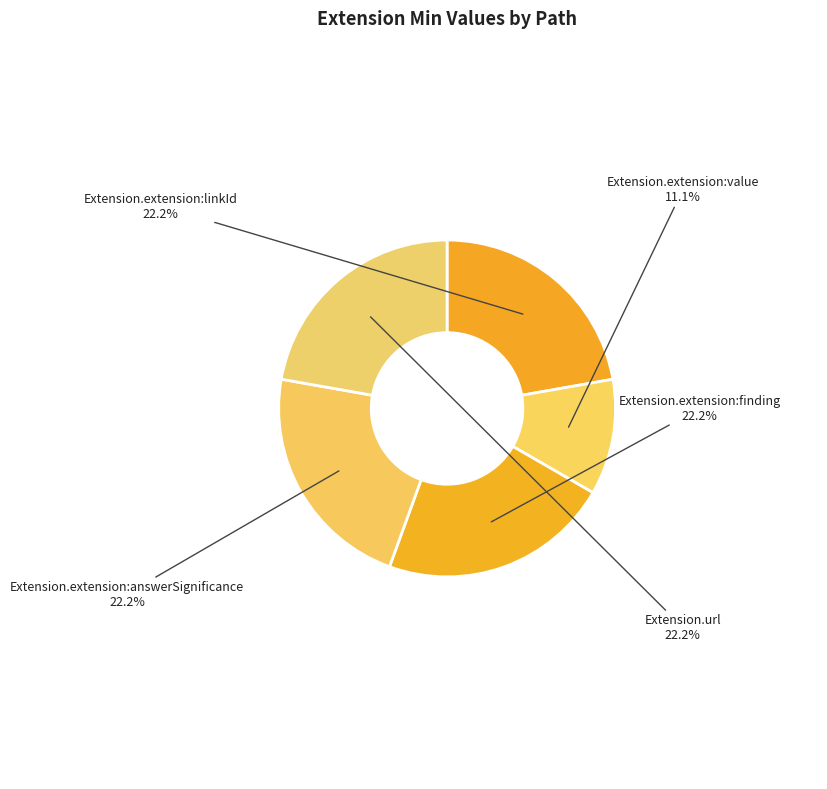

Which category has the smallest portion of the pie?

Extension.extension:value